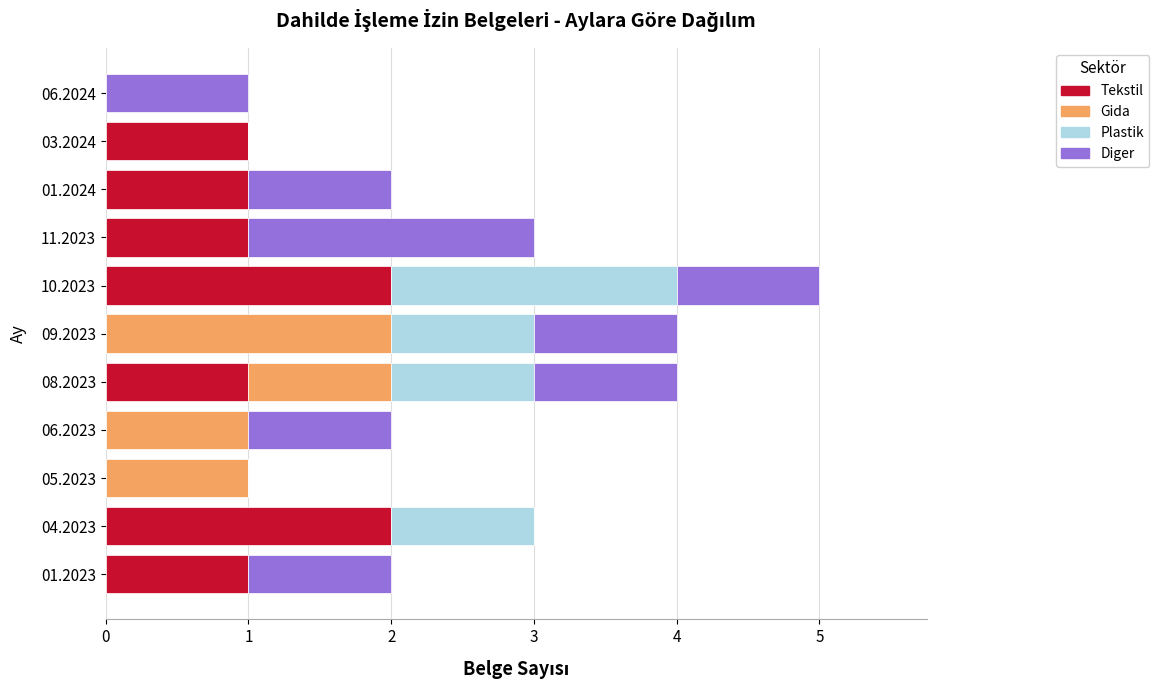

Is it true that Tekstil equals 1 at 03.2024?

True